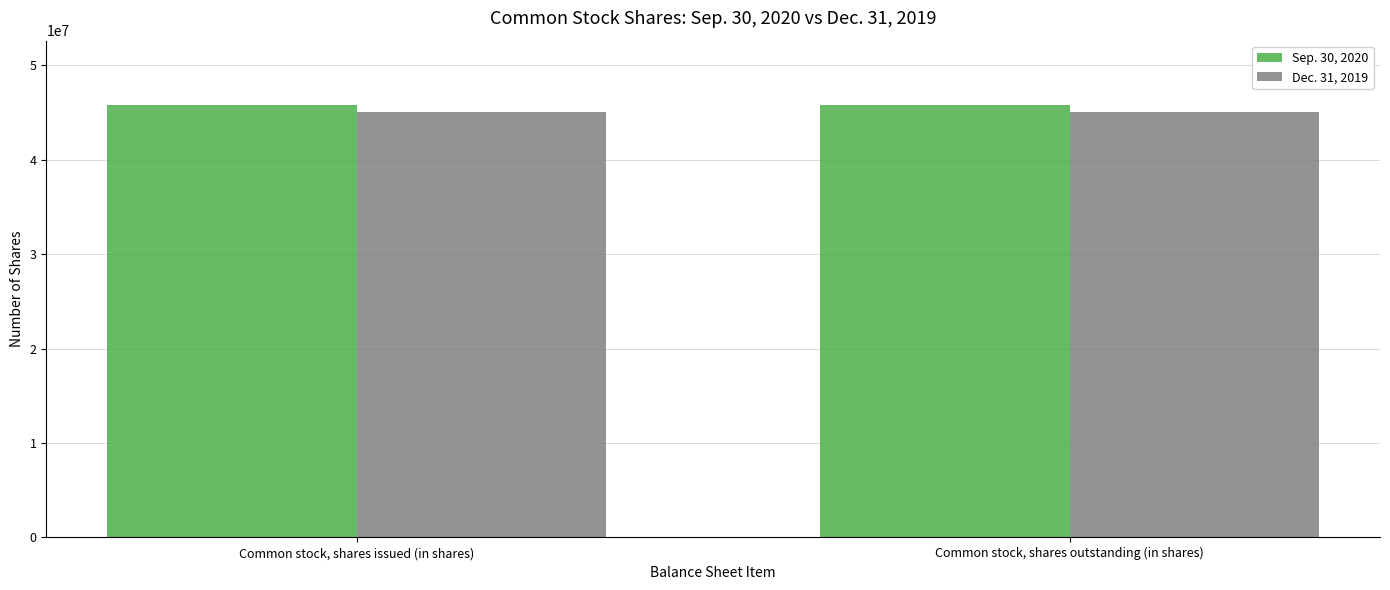

What is the value of the Sep. 30, 2020 bar at the 1st from the left?

45765533